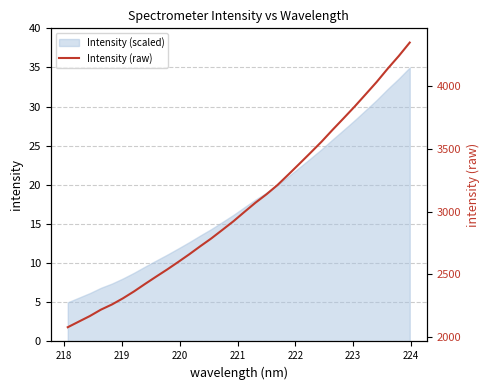

Reading right to left, list all the values displayed in this chart.

4349.7	4241.9	4141.5	4035.3	3936.9	3838.9	3745.5	3653.5	3558.6	3470.3	3383.2	3297.1	3212.4	3138.4	3071.2	2997.6	2922.9	2854.2	2786.2	2723.9	2659.5	2598.2	2538.3	2481.2	2423.2	2363.5	2308.5	2259.2	2217.9	2166.9	2122.5	2077.7